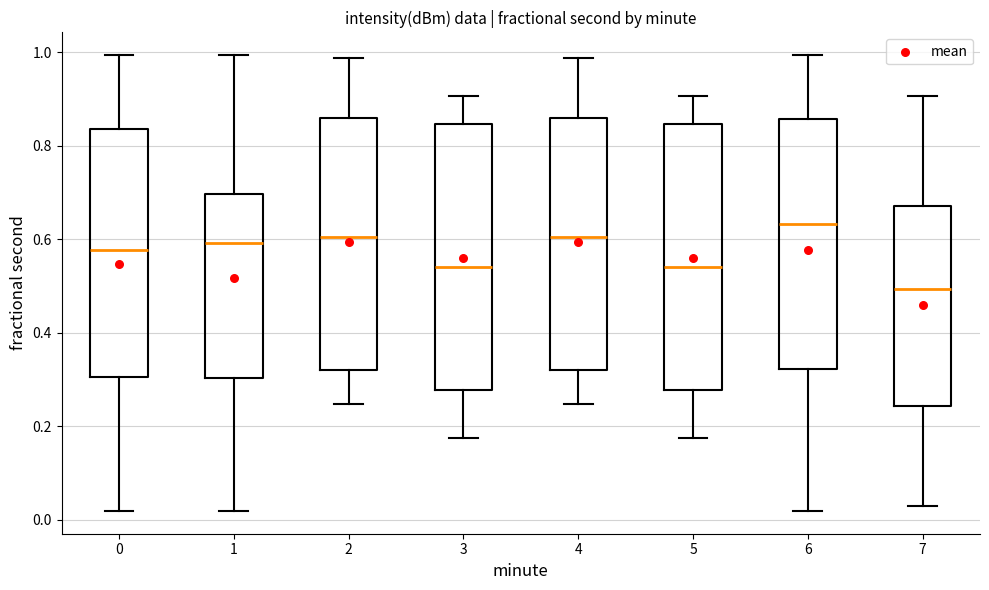

Where does the upper whisker of the box at x = 4 end on the y-axis? The values are not printed on the chart, so give them approximately, as read against the axis.

0.98